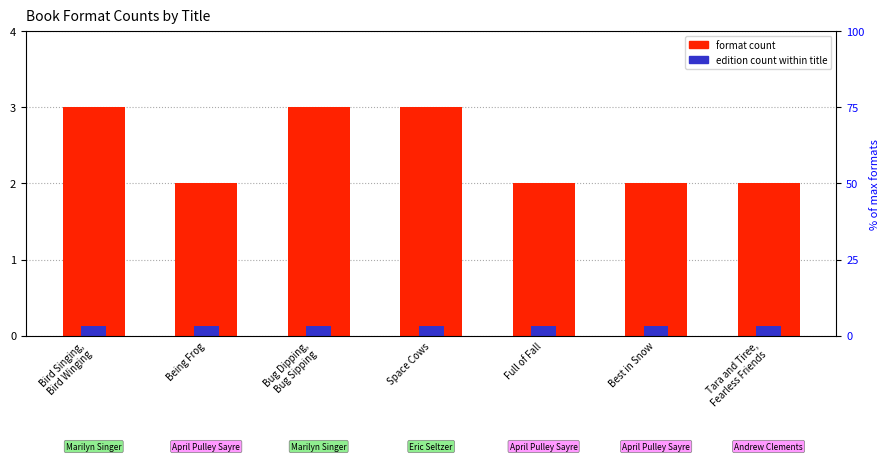

Count the number of categories in the chart.

7